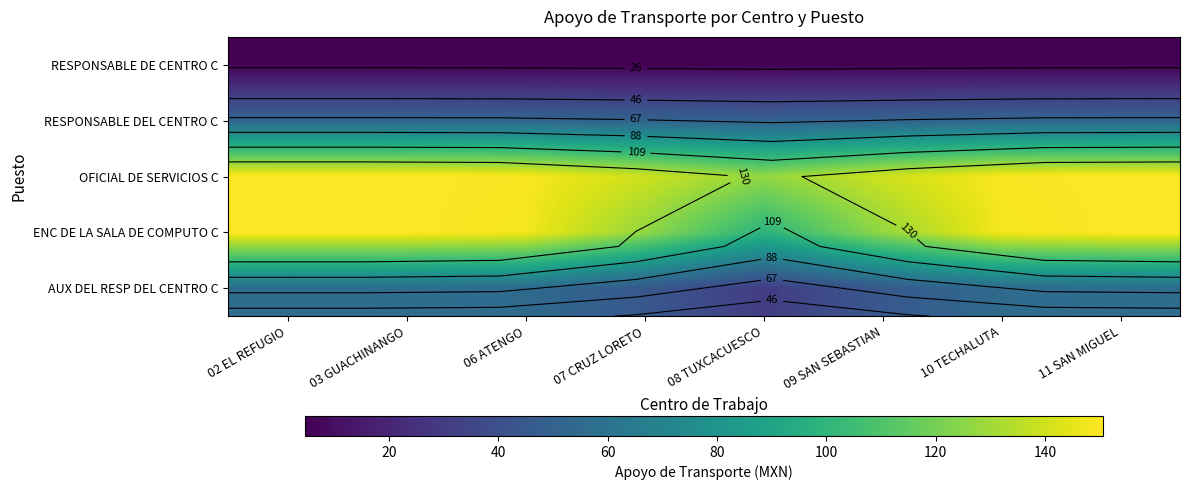

Is the value of ENC DE LA SALA DE COMPUTO C at 06 ATENGO greater than the value of RESPONSABLE DE CENTRO C at 08 TUXCACUESCO?

Yes